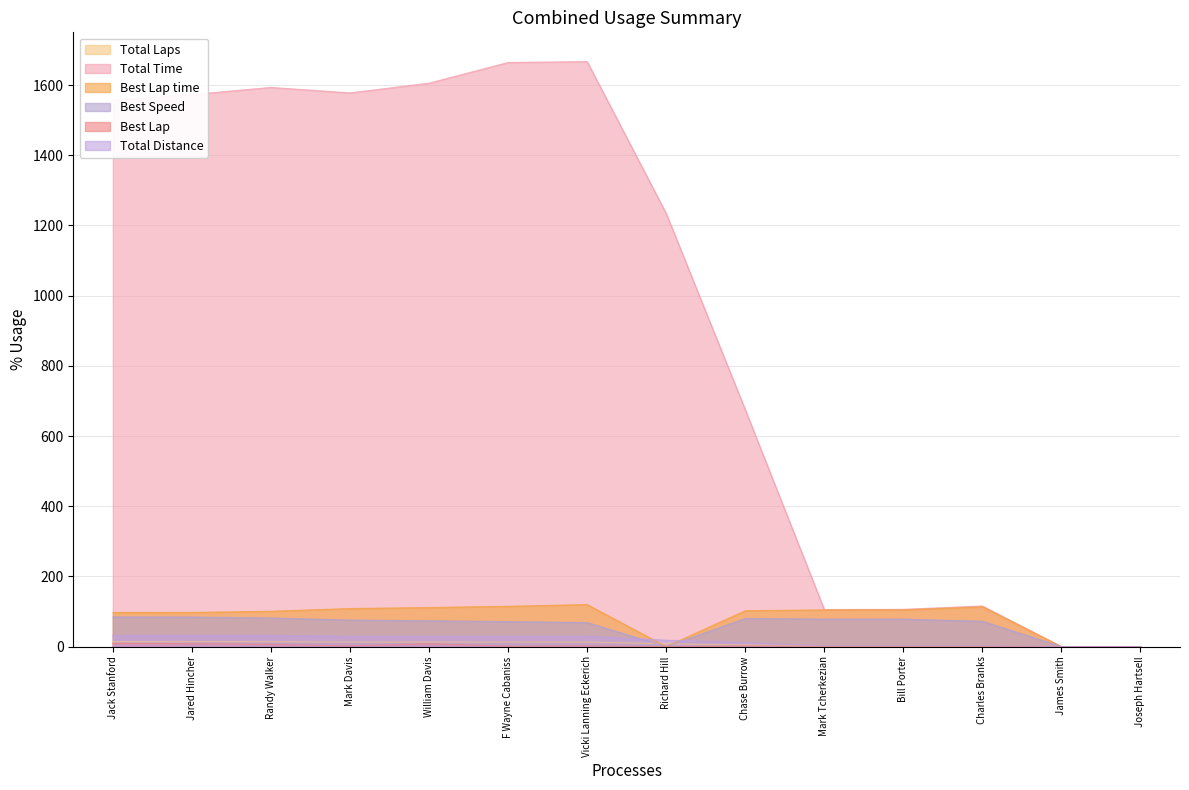

Which has a higher value, William Davis or Charles Branks?

William Davis